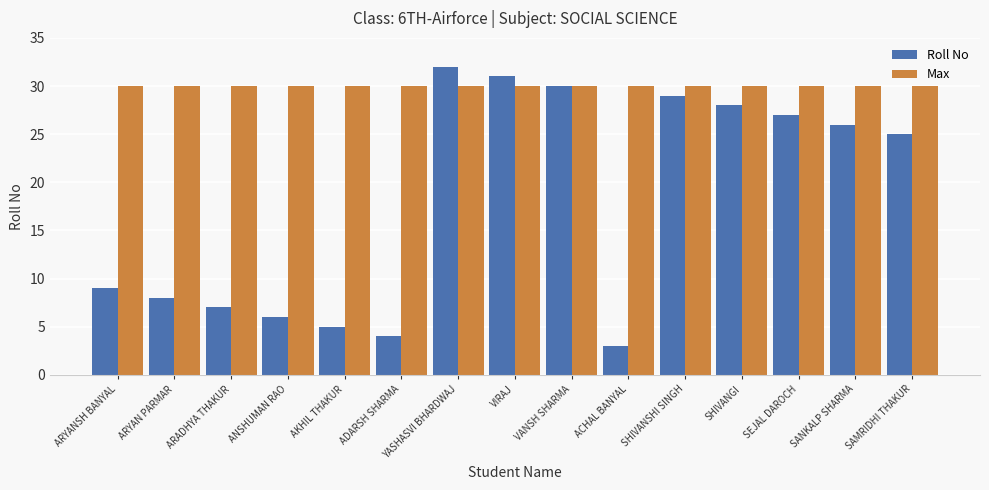

What position from the left is VANSH SHARMA?

9